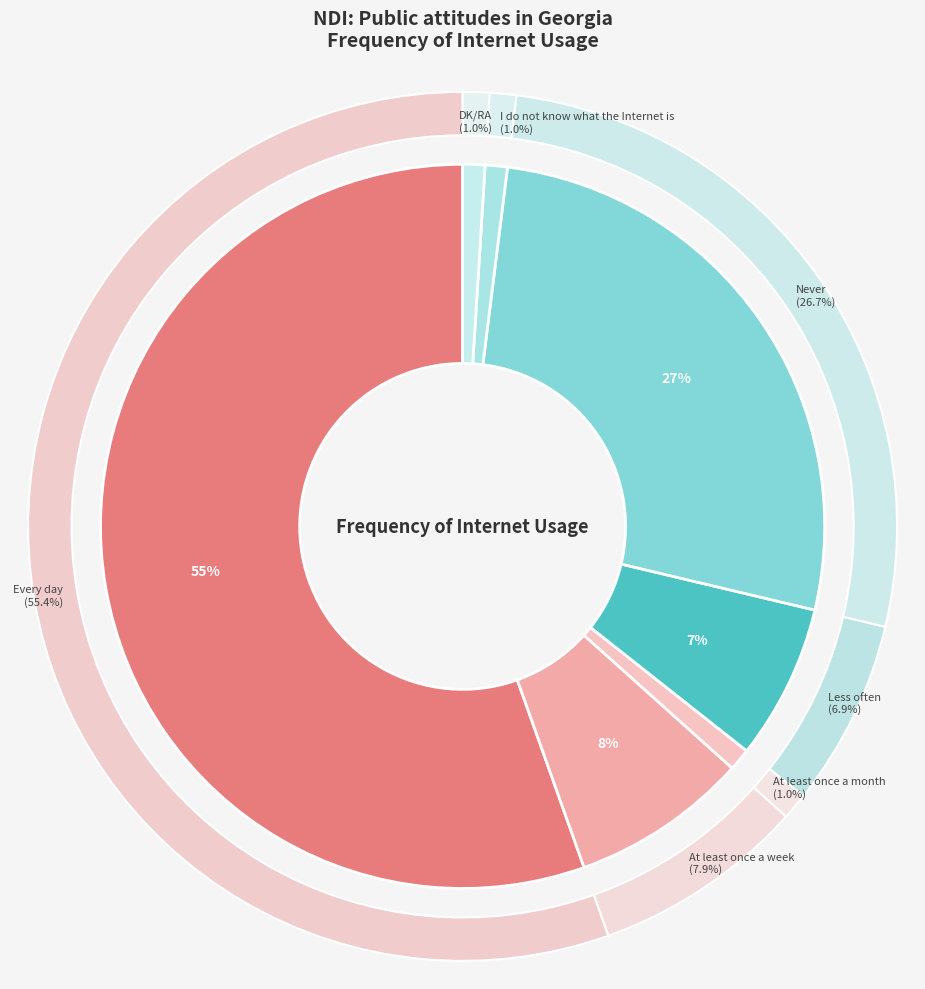

How many slices are in this pie chart?

7